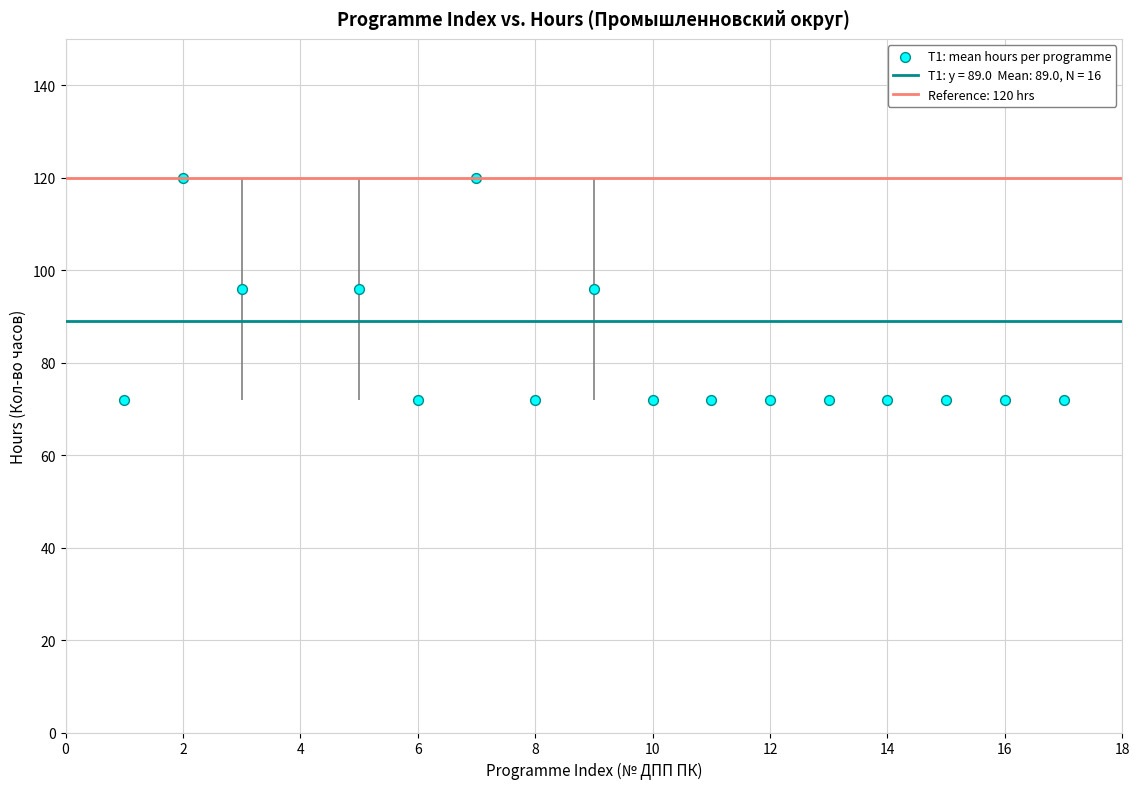

What is the range of Y values (max minus min)?

48